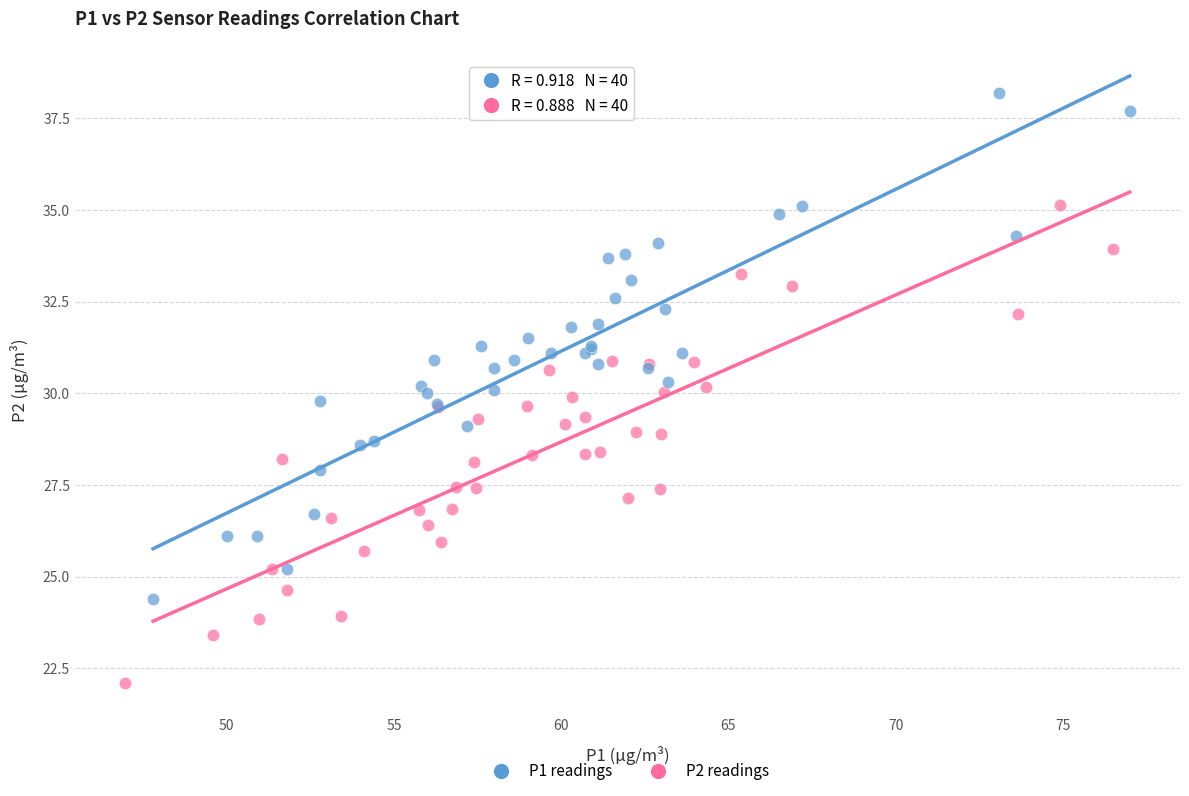

Which series reaches the maximum Y coordinate?

P1 readings